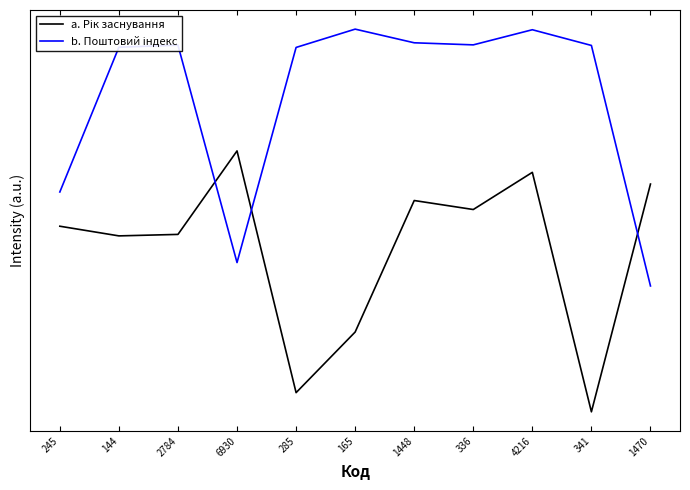

At which category is the sum across all series the highest?

4216